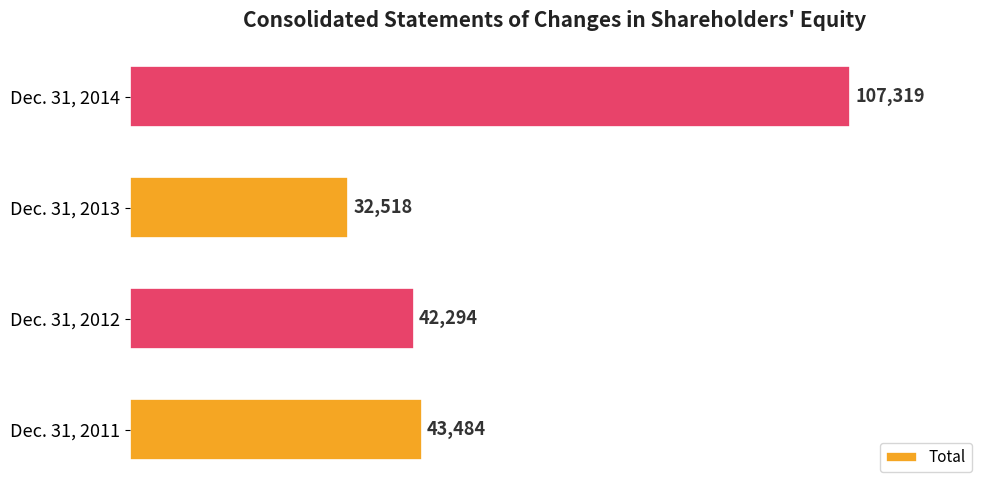

What is the sum of all values?

225615